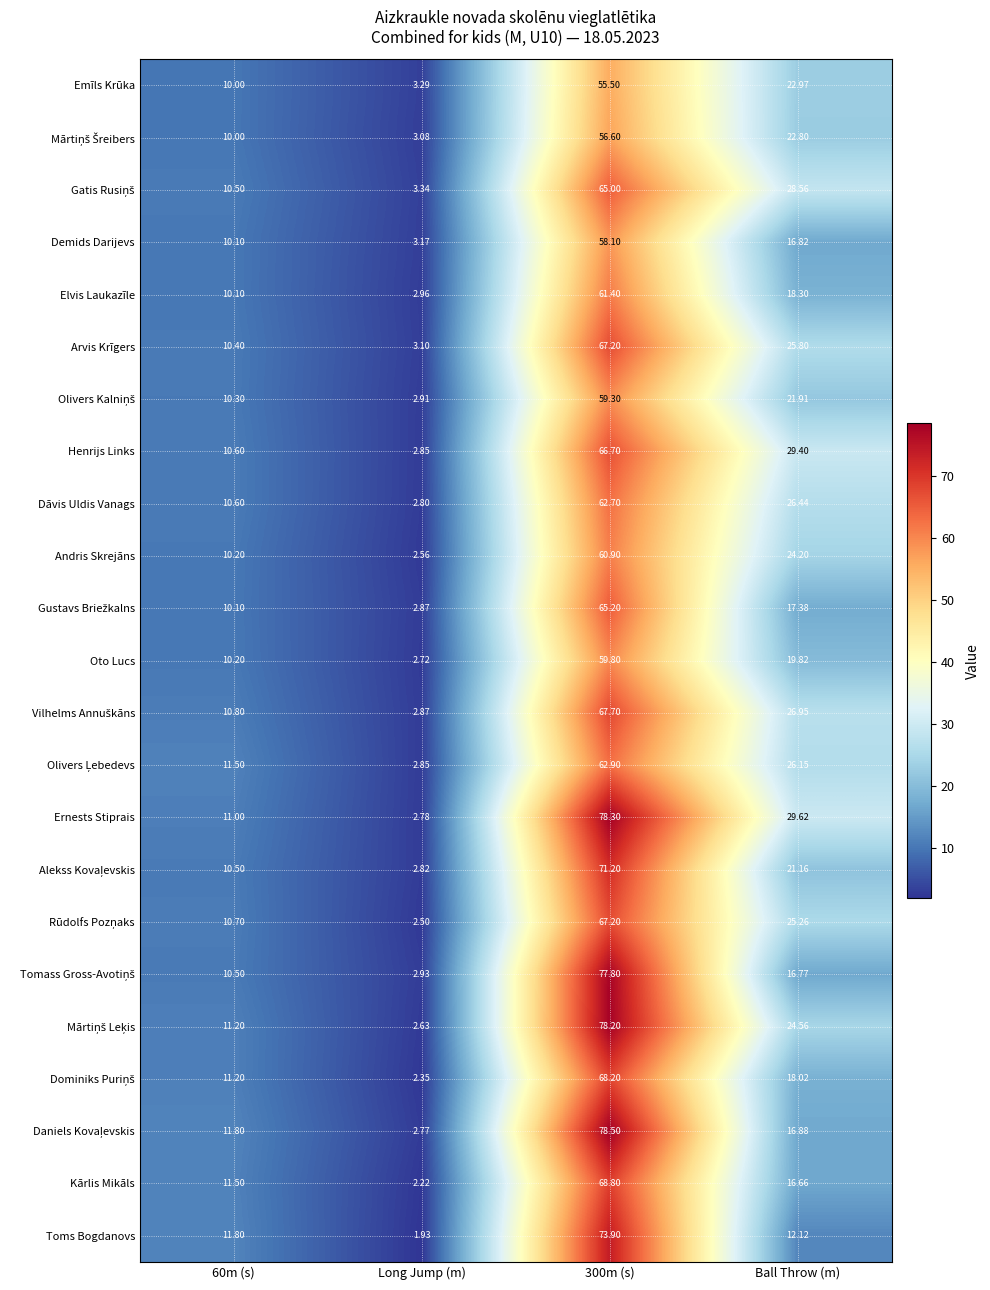

Which series has the largest total across all categories?

Ernests Stiprais